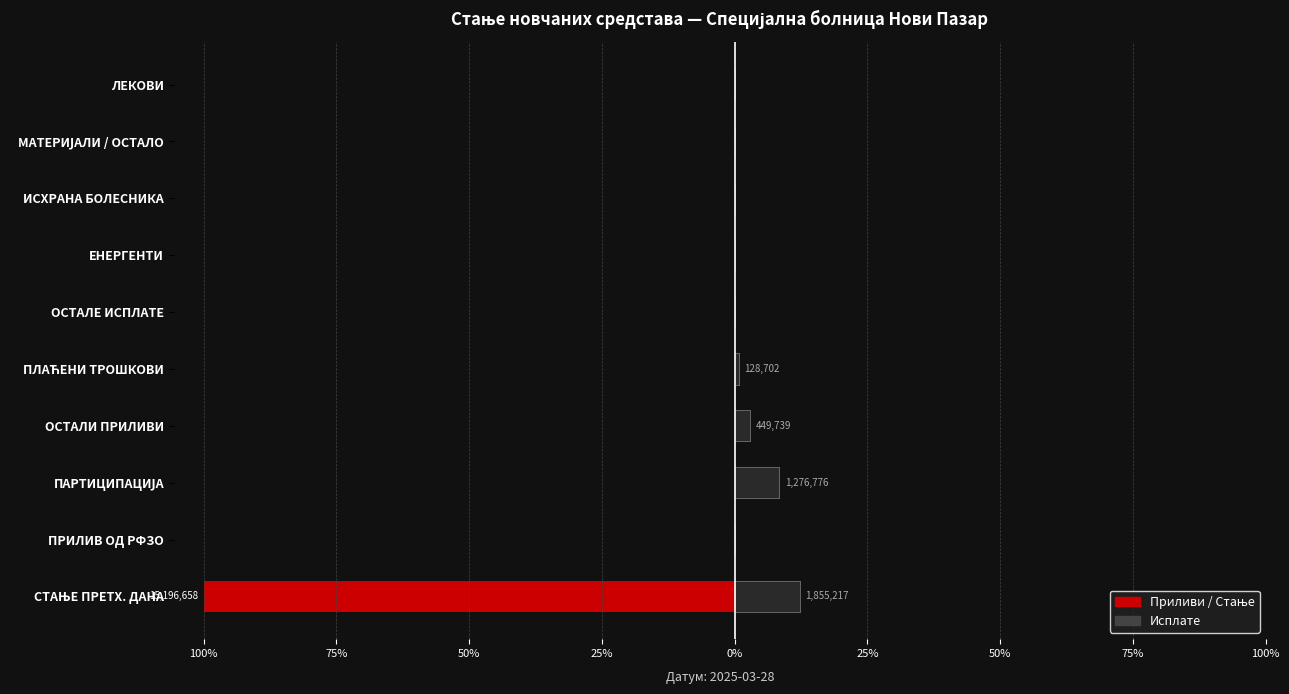

True or false: Исплате has a value of 0.0 at ИСХРАНА БОЛЕСНИКА.

True